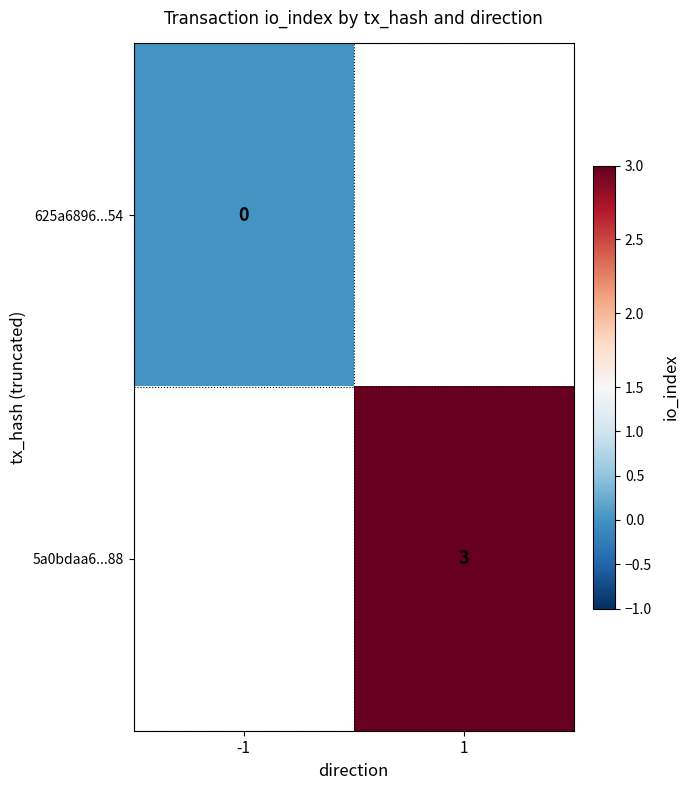

True or false: 5a0bdaa6...88 has a value of 5 at 1.

False